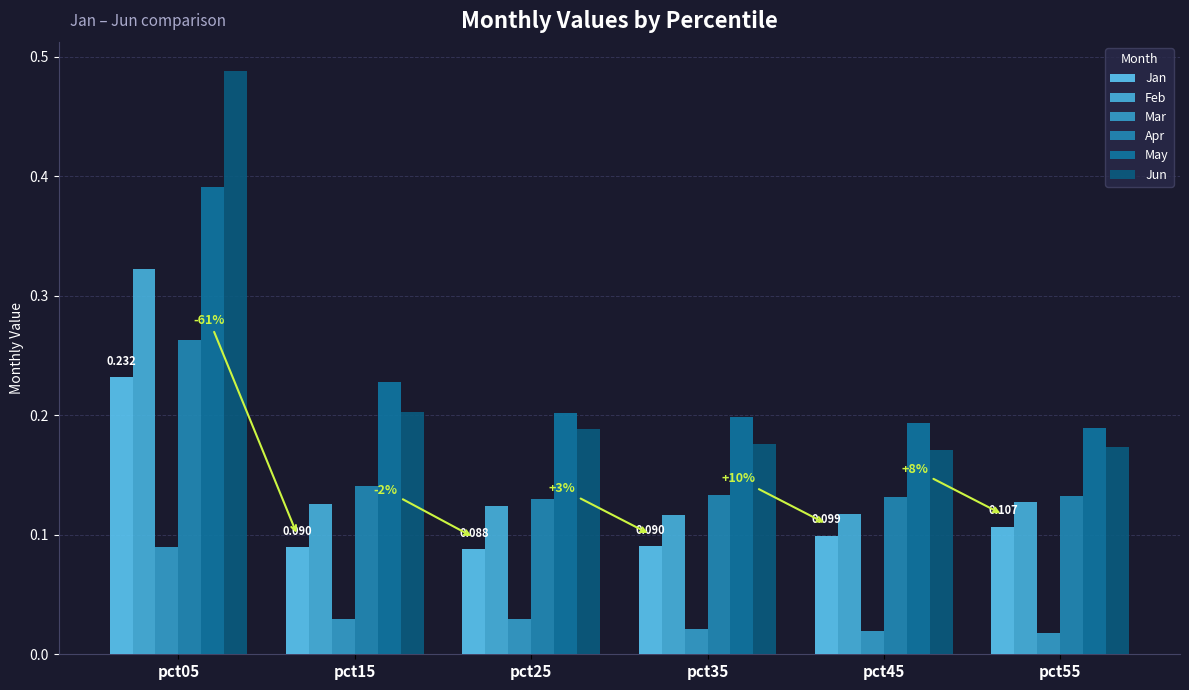

Is it true that Jan equals 0.1 at pct45?

True